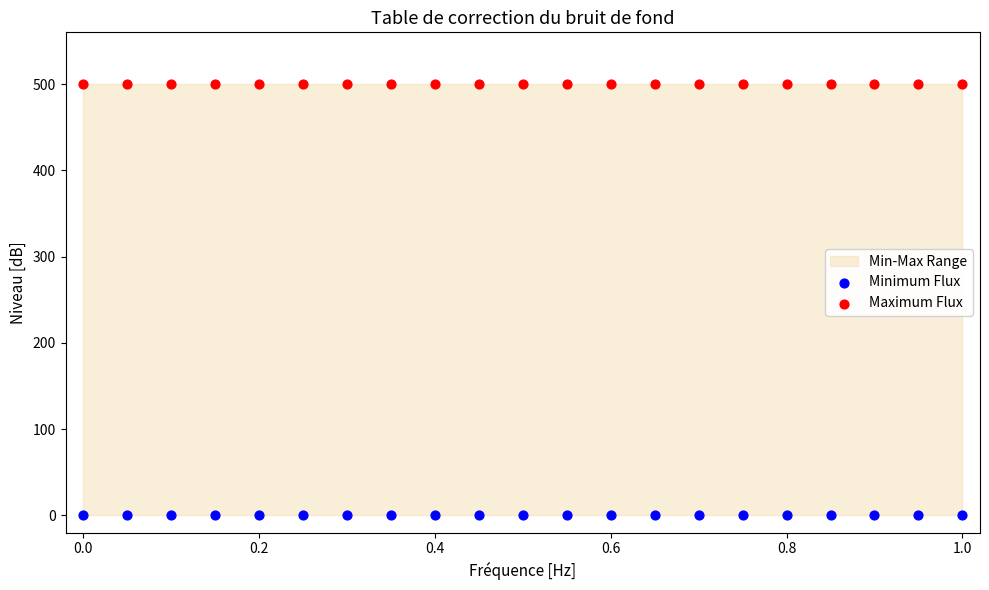

Which series contains the highest Y value?

Maximum Flux